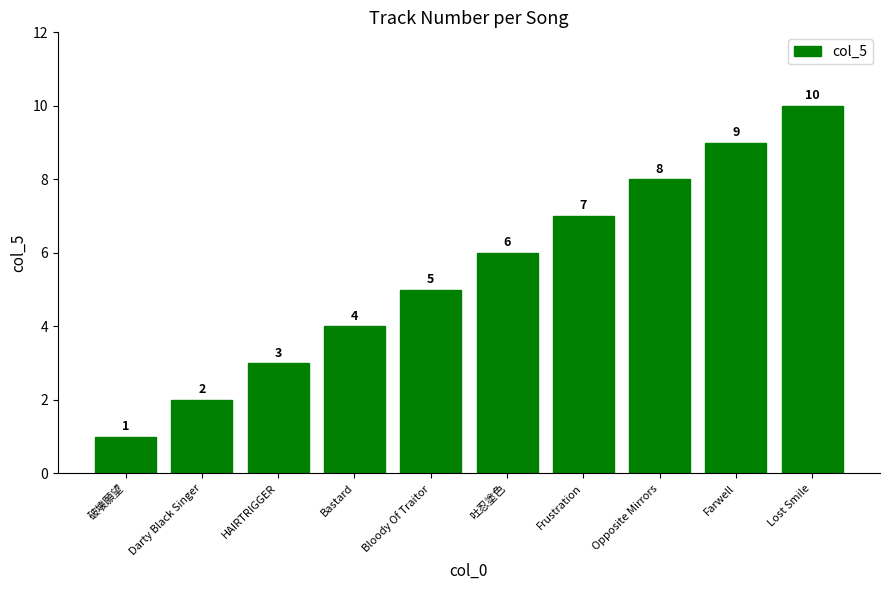

How many data points does each series have?

10